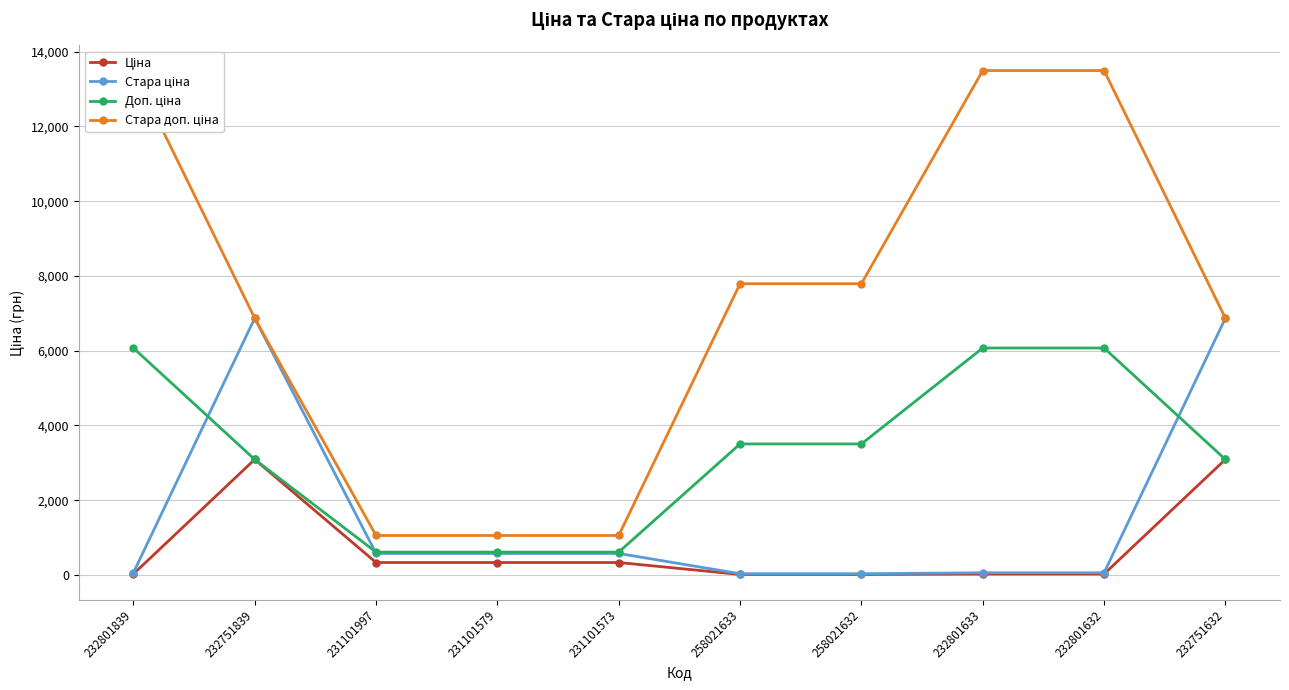

What is the total value across all series at 258021632?

11348.0